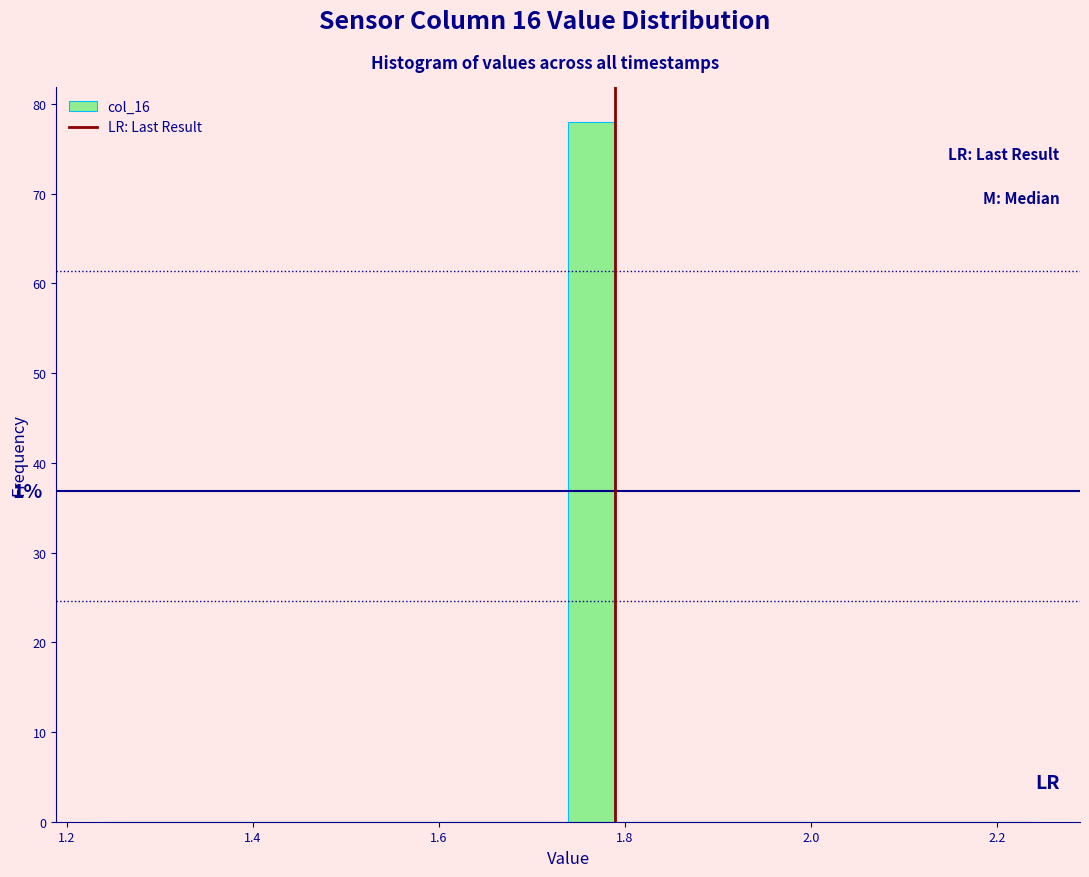

Around what value on the x-axis is the tallest bar? Give the approximate position of its centre, as read against the axis.

1.76